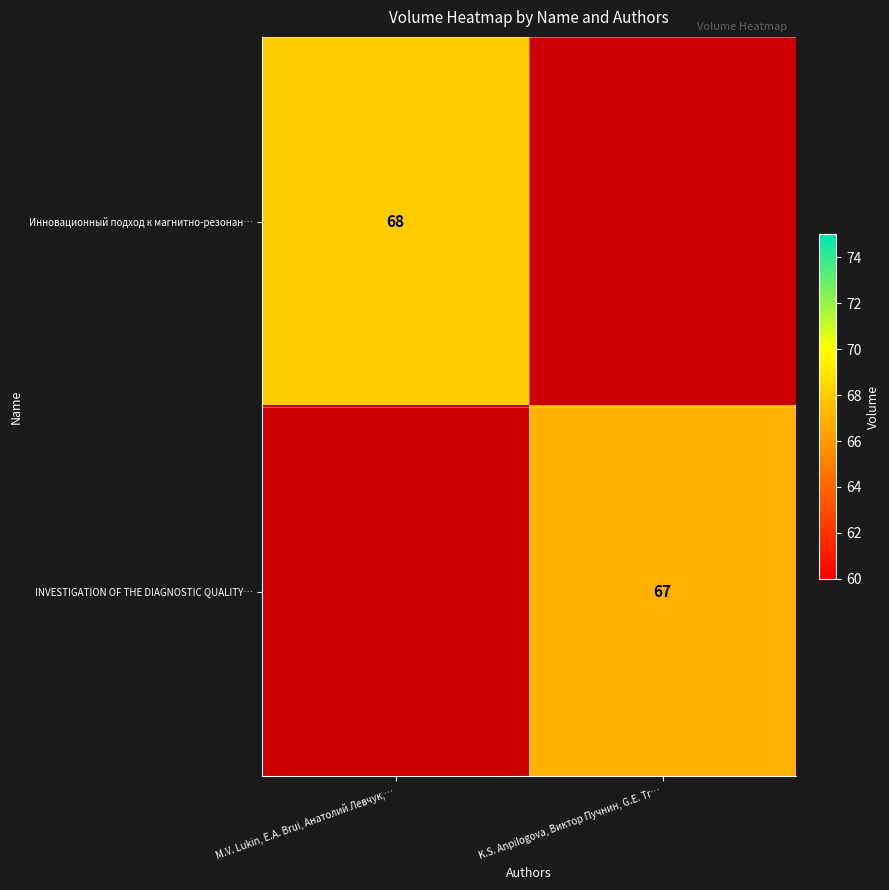

The Инновационный подход к магнитно-резонан… series shows 111 at M.V. Lukin, E.A. Brui, Анатолий Левчук,…. True or false?

False